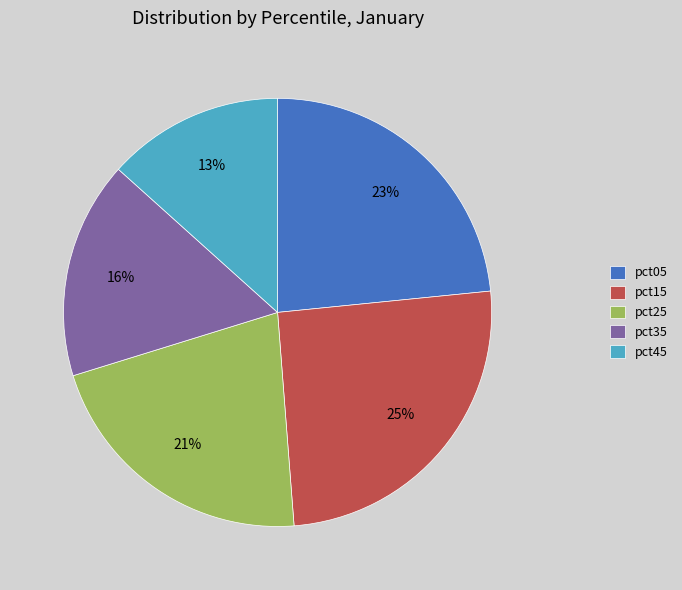

Is there any slice that represents more than half of the pie?

No